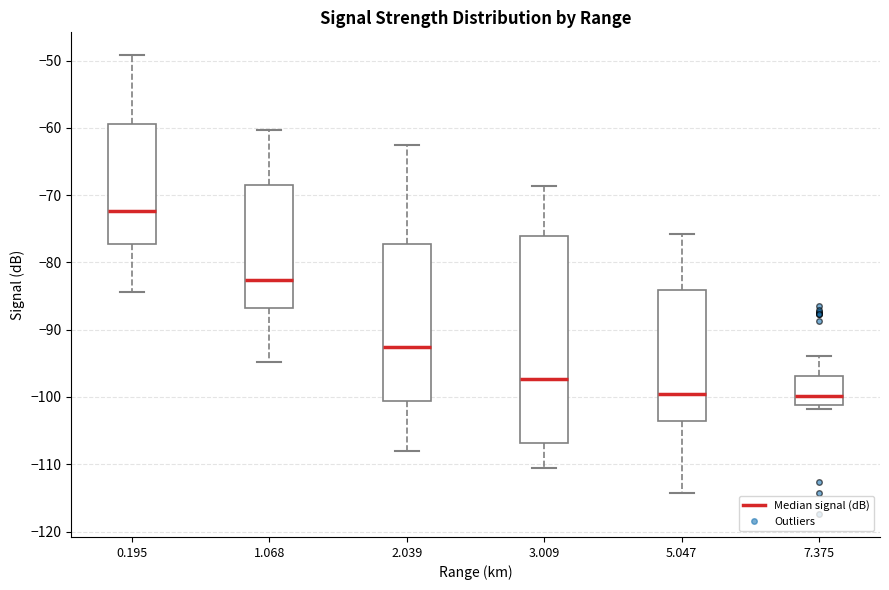

Which box's median line is the highest?

0.195